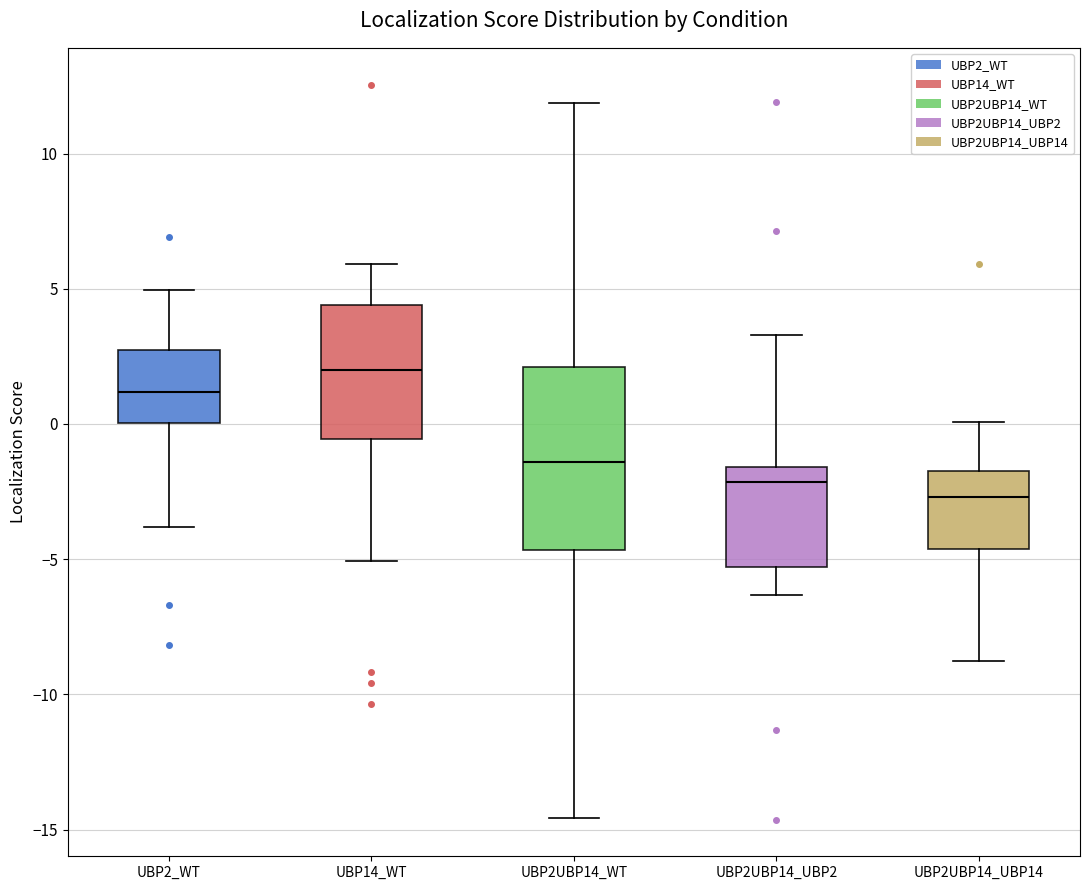

Reading left to right, transcribe this box plot: for each box, give where its median line is, the range the box spans, and where its two whiskers end, as read against the y-axis. The values are not printed on the chart, so give them approximately, as read against the axis.

UBP2_WT: median 1.0, box 0.0 to 2.5, whiskers -4.0 to 5.0
UBP14_WT: median 2.0, box -0.5 to 4.5, whiskers -5.0 to 6.0
UBP2UBP14_WT: median -1.5, box -4.5 to 2.0, whiskers -14.5 to 12.0
UBP2UBP14_UBP2: median -2.0, box -5.5 to -1.5, whiskers -6.5 to 3.5
UBP2UBP14_UBP14: median -2.5, box -4.5 to -1.5, whiskers -9.0 to 0.0